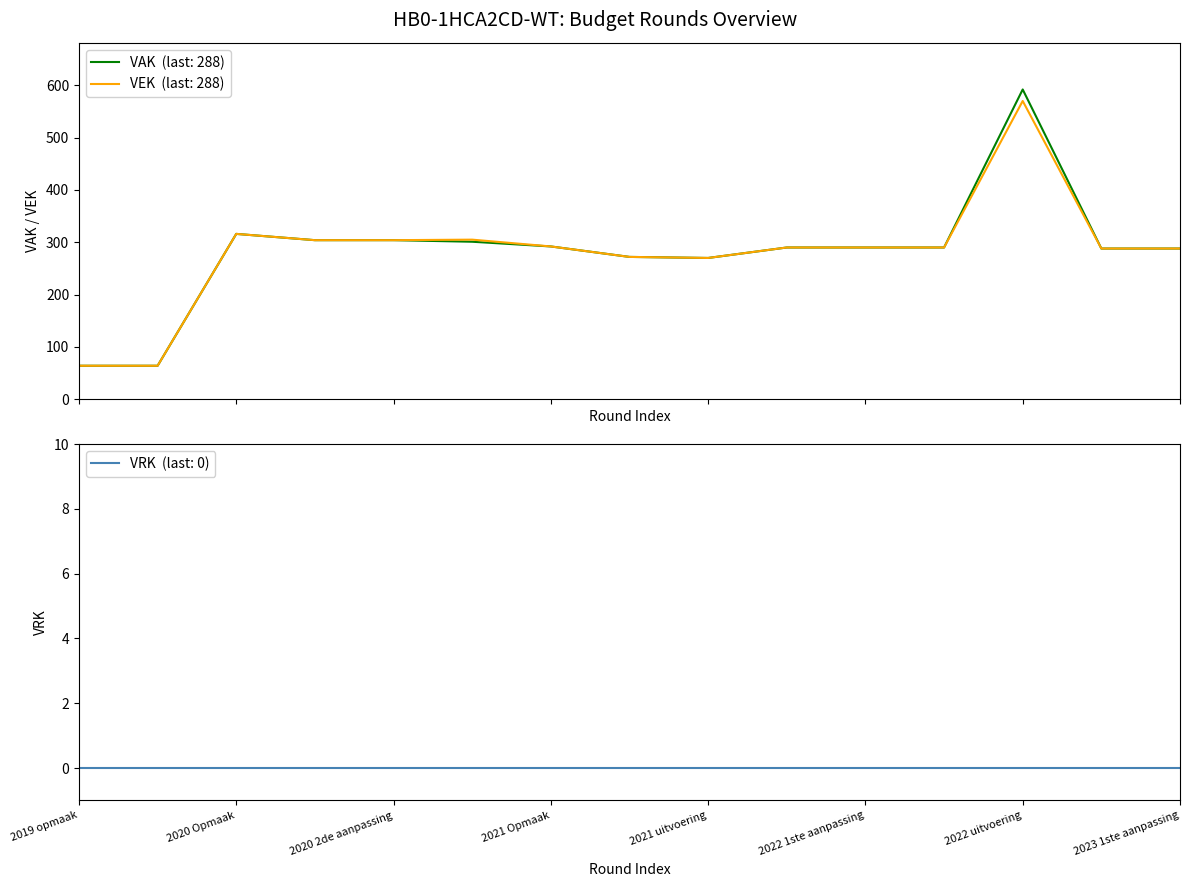

Is it true that the value at 2020 uitvoering is 305?

True